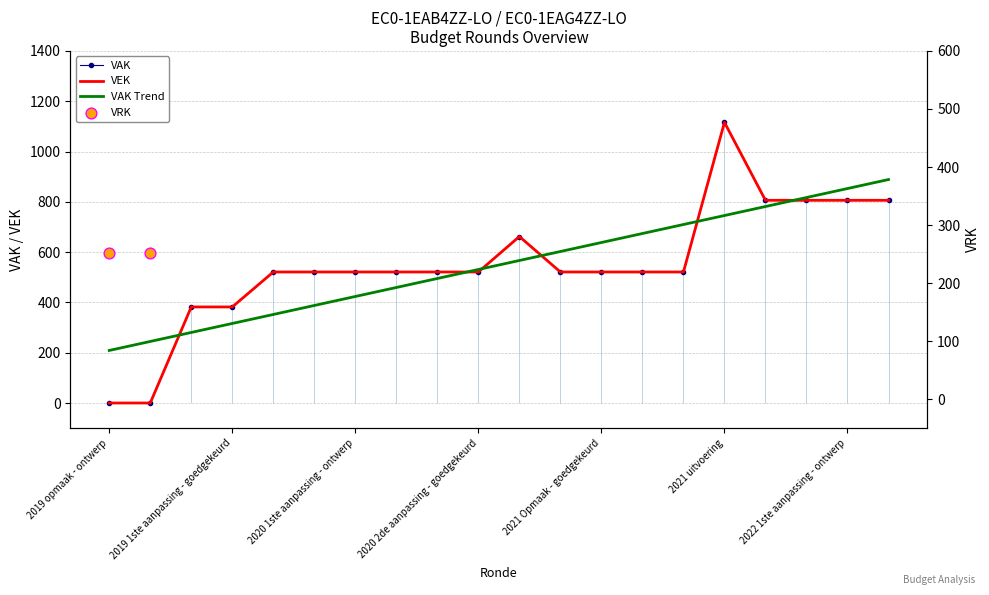

Is the value of VAK at 2020 Opmaak - ontwerp greater than the value of VEK at 2019 opmaak - ontwerp?

Yes